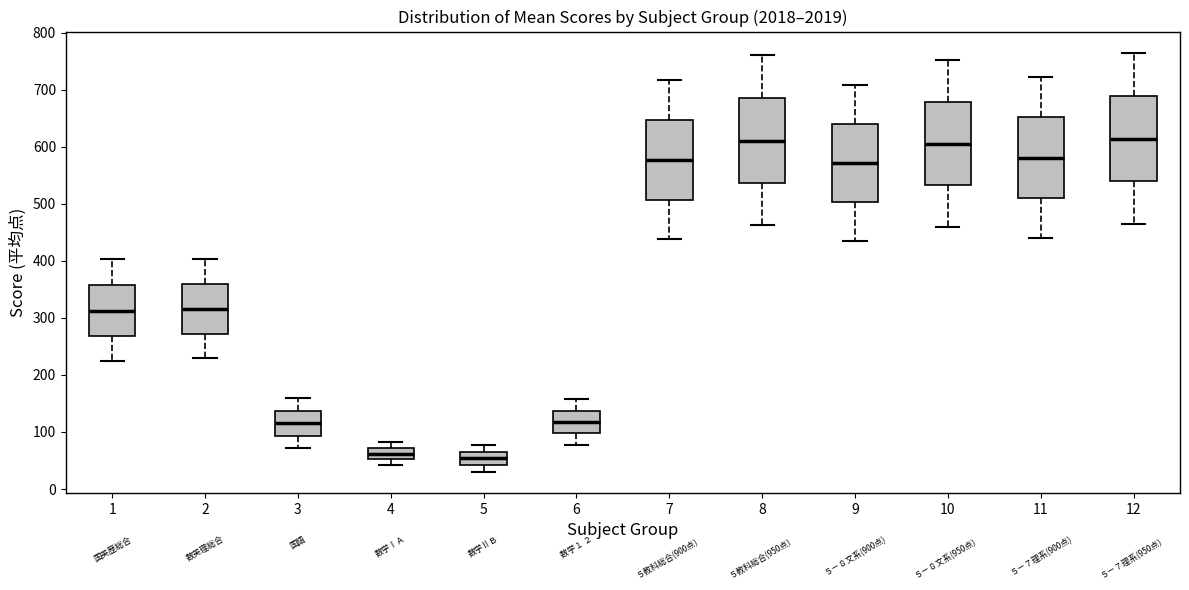

Reading left to right, transcribe this box plot: for each box, give where its median line is, the range the box spans, and where its two whiskers end, as read against the y-axis. The values are not printed on the chart, so give them approximately, as read against the axis.

1: median 310, box 270 to 360, whiskers 220 to 400
2: median 310, box 270 to 360, whiskers 230 to 400
3: median 120, box 90 to 140, whiskers 70 to 160
4: median 60, box 50 to 70, whiskers 40 to 80
5: median 50, box 40 to 70, whiskers 30 to 80
6: median 120, box 100 to 140, whiskers 80 to 160
7: median 580, box 510 to 650, whiskers 440 to 720
8: median 610, box 540 to 690, whiskers 460 to 760
9: median 570, box 500 to 640, whiskers 440 to 710
10: median 600, box 530 to 680, whiskers 460 to 750
11: median 580, box 510 to 650, whiskers 440 to 720
12: median 610, box 540 to 690, whiskers 460 to 770